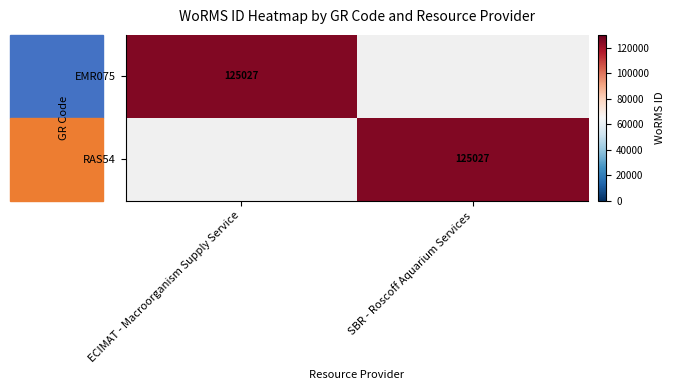

Is it true that RAS54 equals 185949 at SBR - Roscoff Aquarium Services?

False